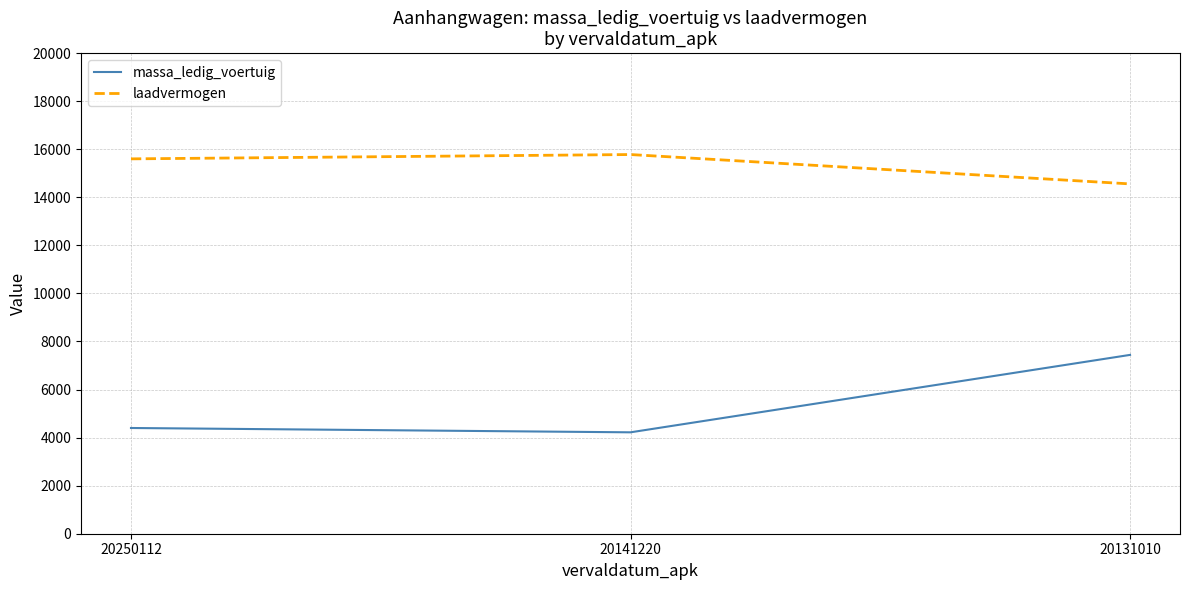

What value does the laadvermogen series have at 20131010?

14558